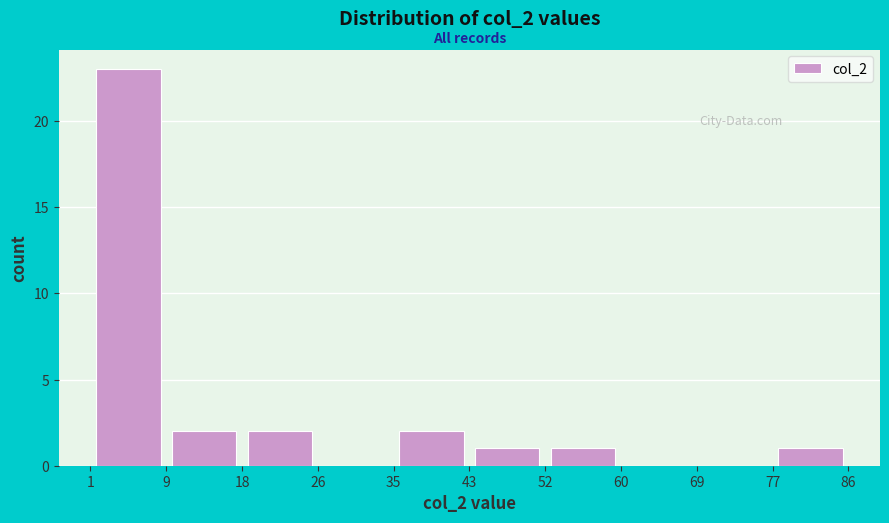

Which range on the x-axis has the tallest bar?

1 to 9